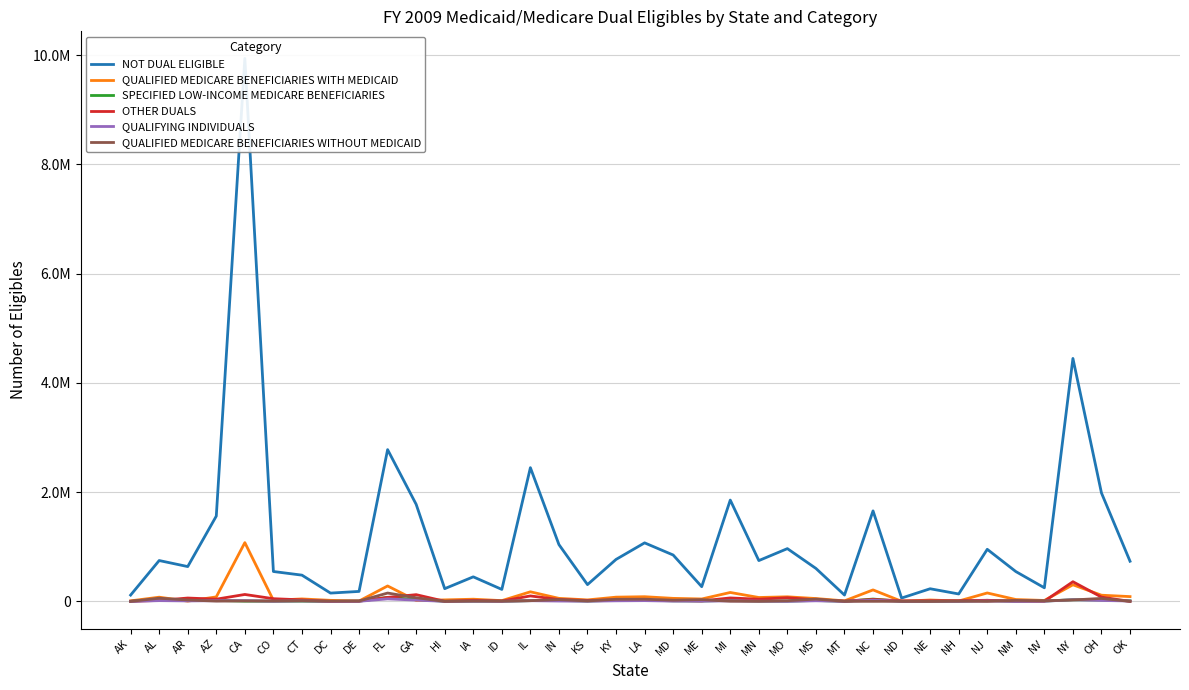

What is the approximate value of NOT DUAL ELIGIBLE at AZ, to the nearest 100?

1561700